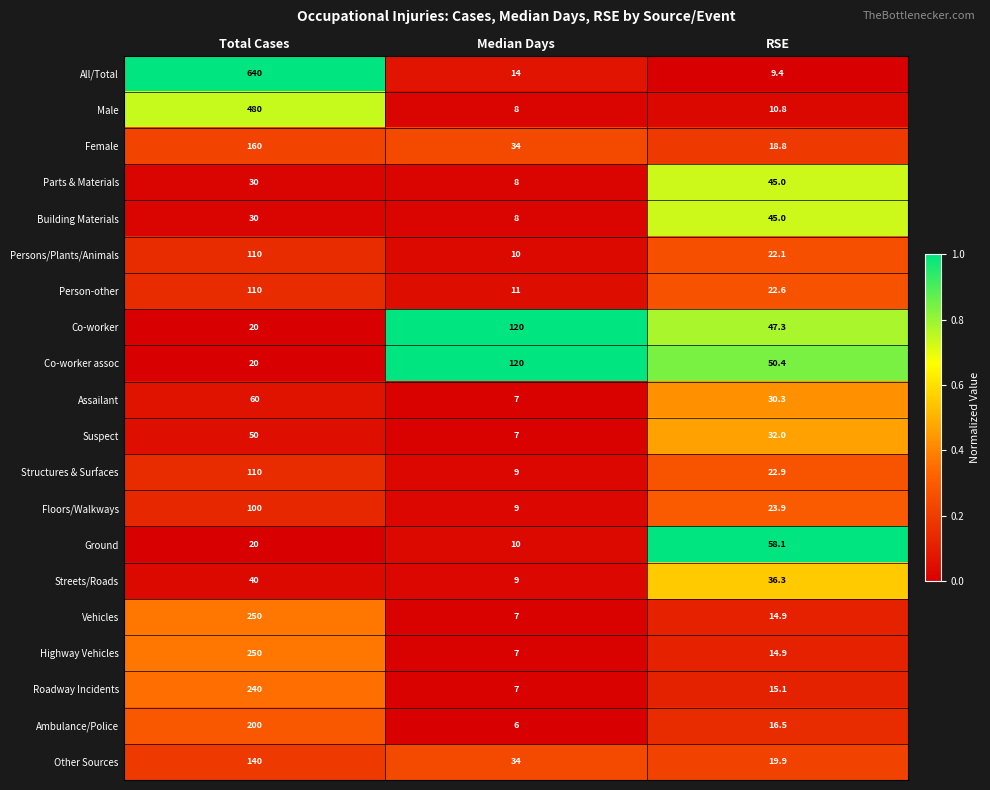

Is it true that Vehicles equals 76.6 at Total Cases?

False